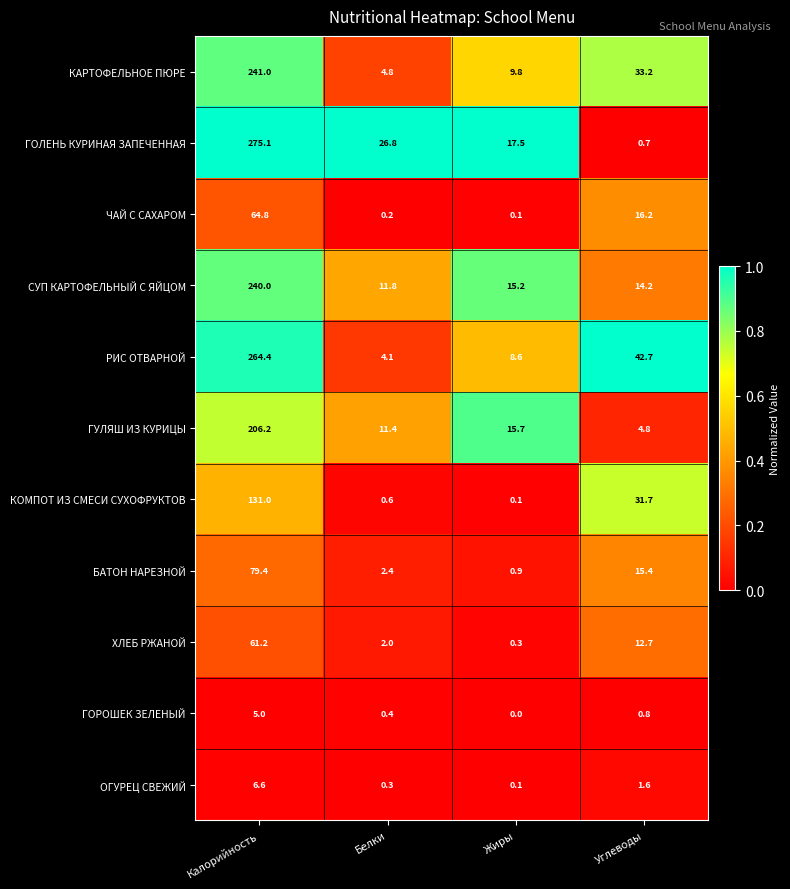

The КОМПОТ ИЗ СМЕСИ СУХОФРУКТОВ series shows 0.6 at Белки. True or false?

True